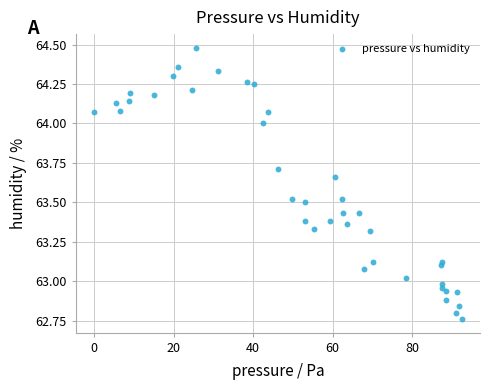

What is the range of X values (max minus min)?

92.4